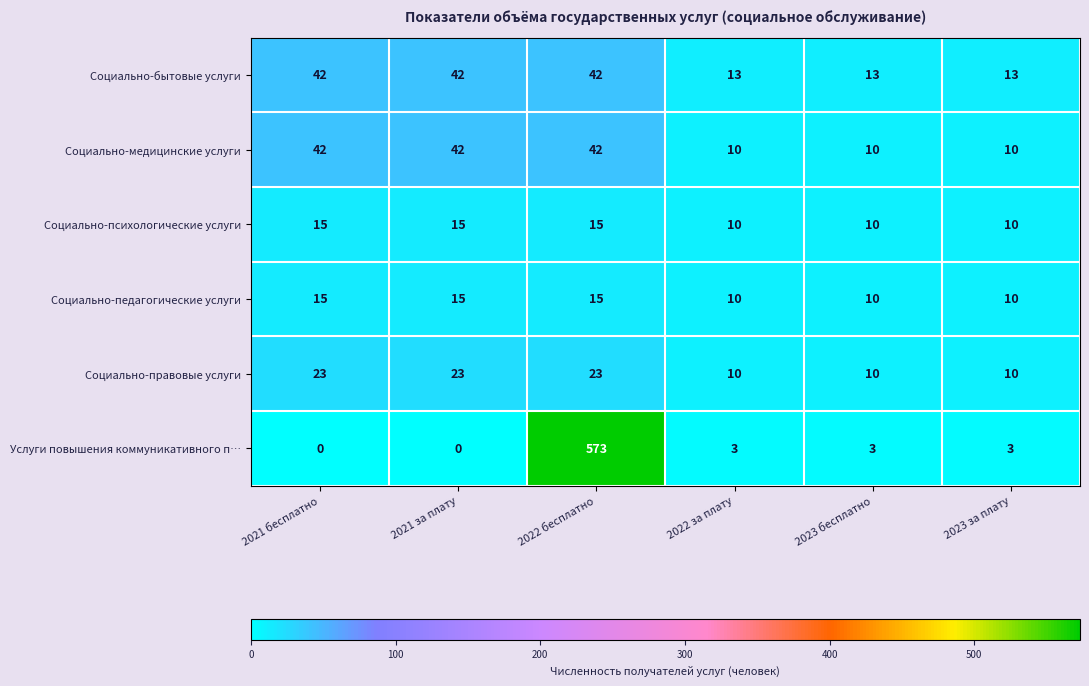

Is the value of Социально-педагогические услуги at 2023 бесплатно greater than the value of Социально-бытовые услуги at 2021 бесплатно?

No